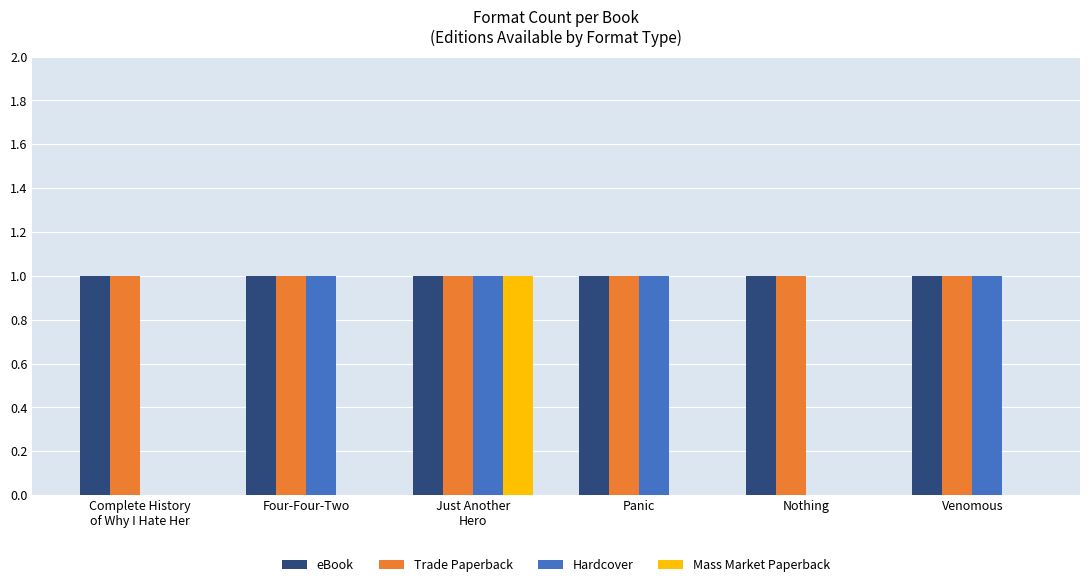

What is the total value across all series at Nothing?

2